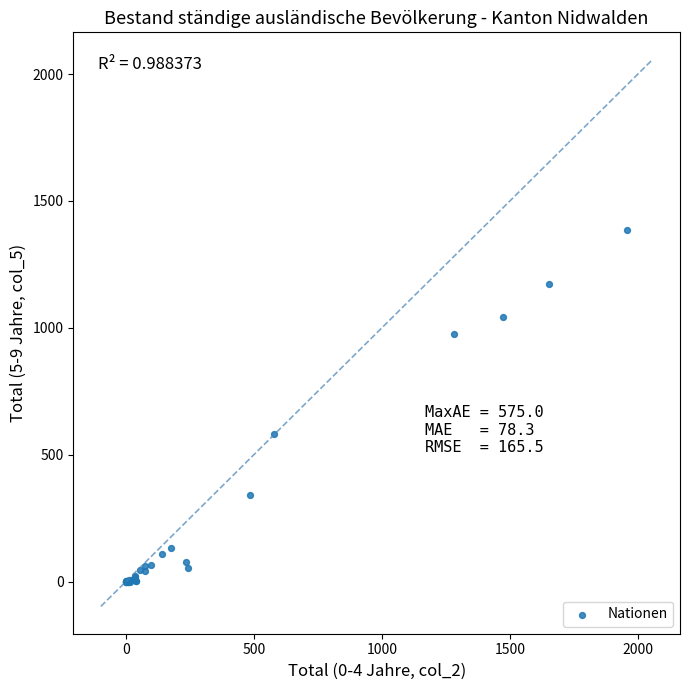

What Y value in the scatter plot is closest to 692?

580